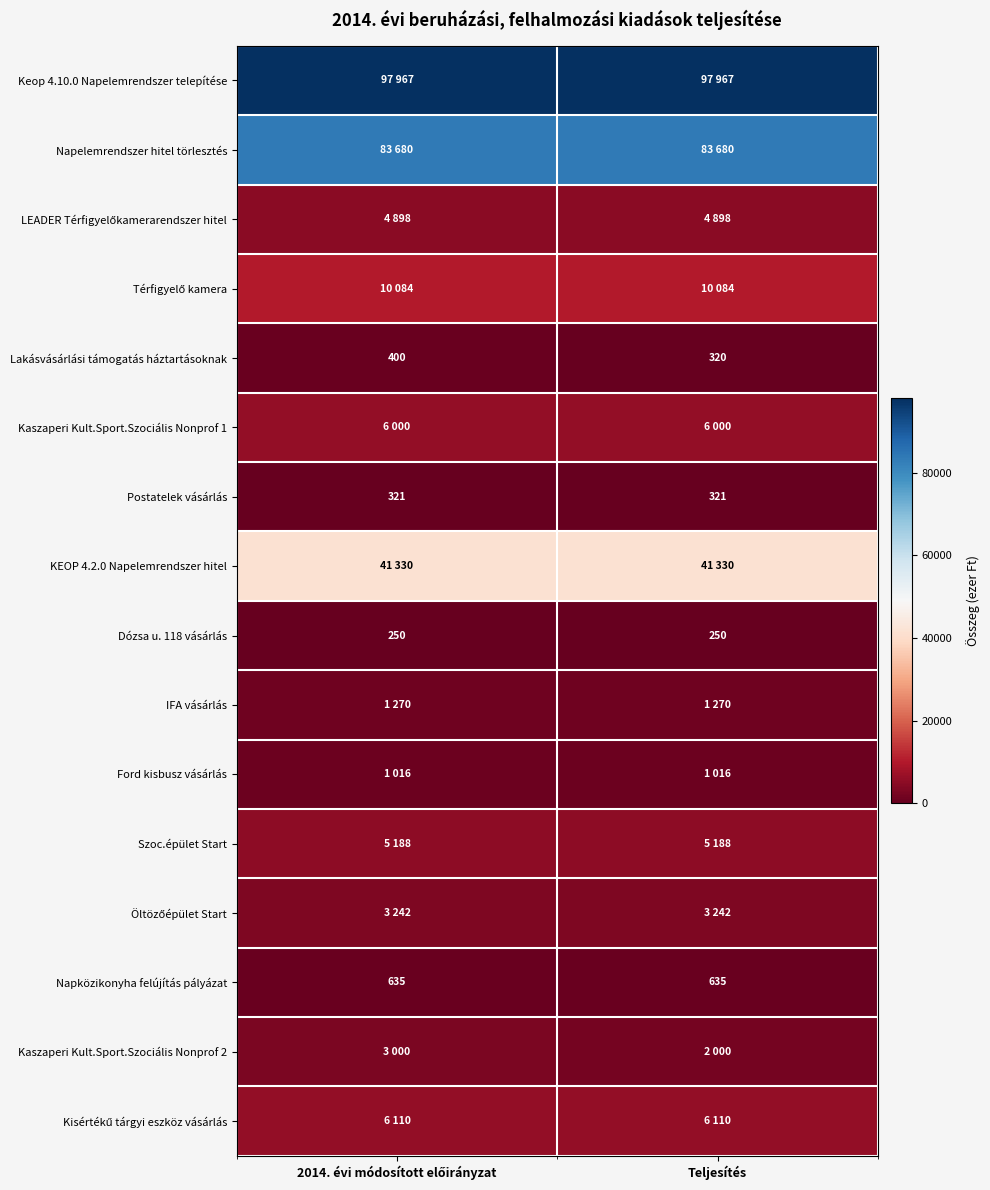

What value does the Szoc.épület Start series have at 2014. évi módosított előirányzat?

5188